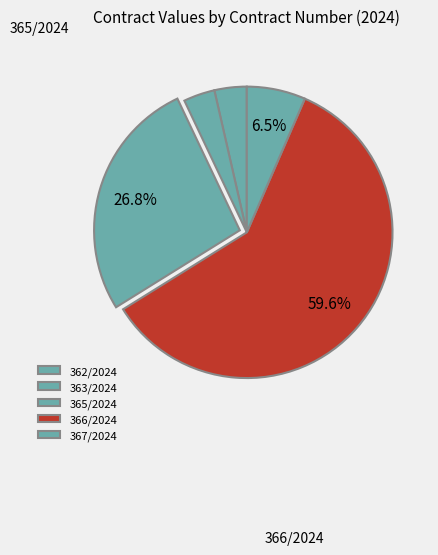

Does any single category account for the majority?

Yes